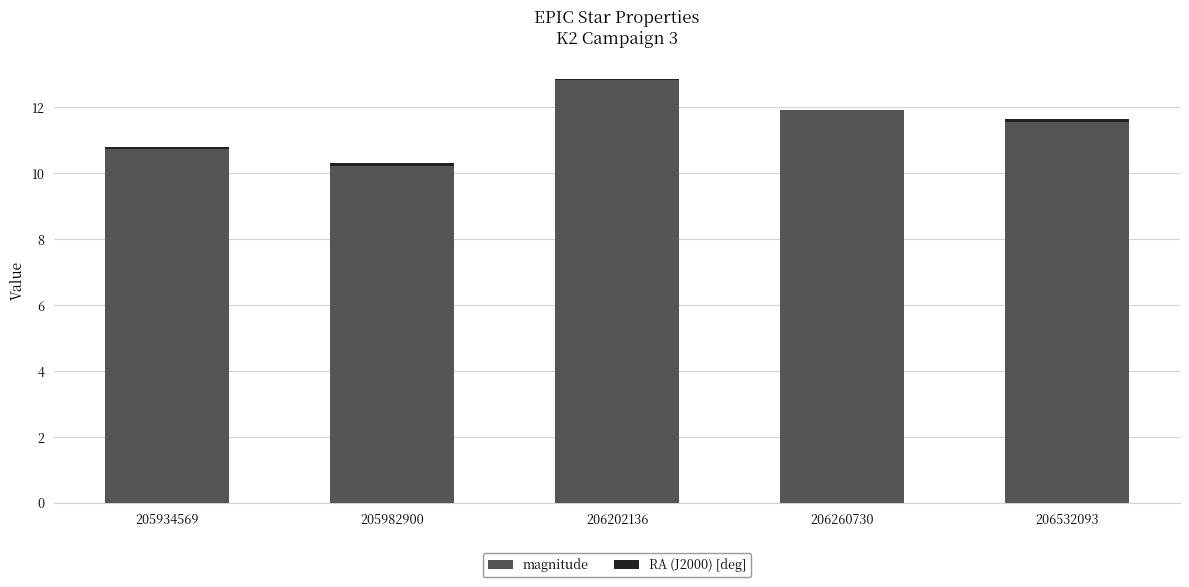

What is the highest value of the magnitude series?

12.8